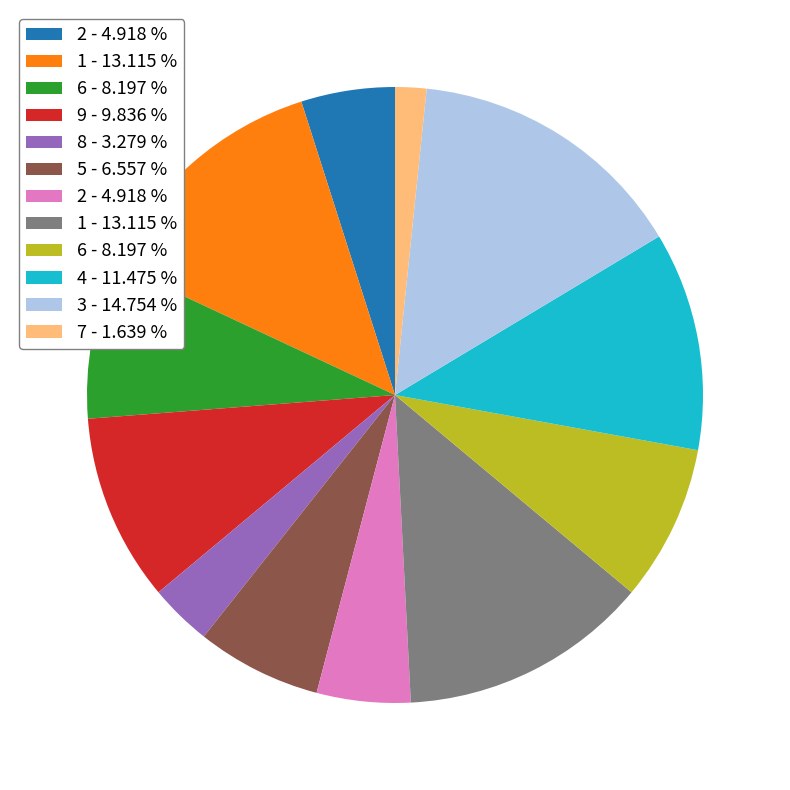

Does any single category account for the majority?

No